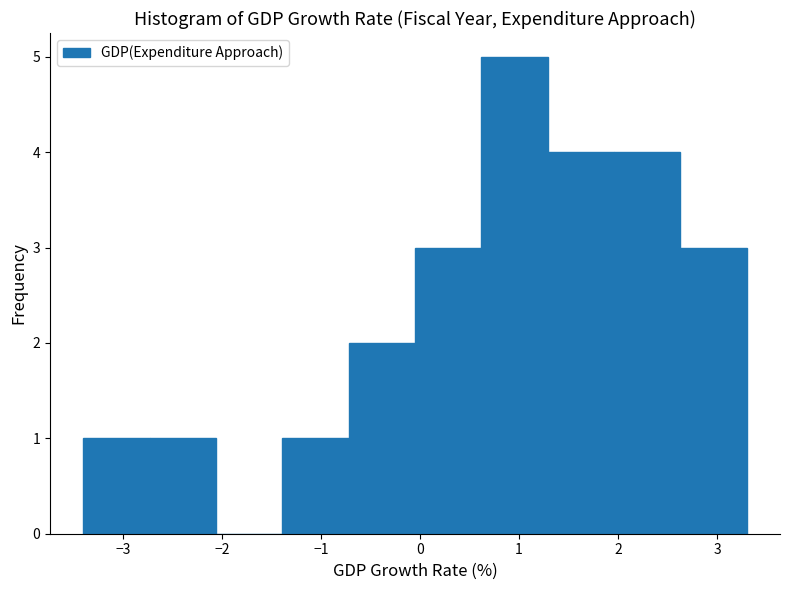

Reading left to right, list every bar in this chart as the range it spans on the x-axis followed by its height. Neither the bar edges nor the heights are printed on the chart, so give them approximately, as read against the axes.

-3.40 to -2.73: 1
-2.73 to -2.06: 1
-2.06 to -1.39: 0
-1.39 to -0.72: 1
-0.72 to -0.05: 2
-0.05 to 0.62: 3
0.62 to 1.29: 5
1.29 to 1.96: 4
1.96 to 2.63: 4
2.63 to 3.30: 3